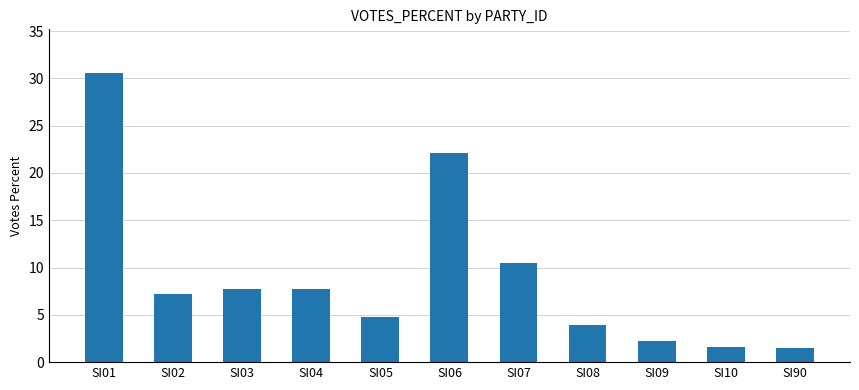

How many categories are shown in the chart?

11